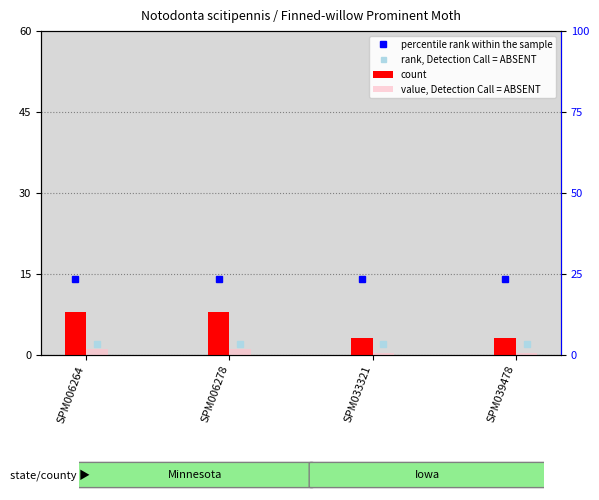

Reading left to right, what are all the values shown in this chart?

count: 8.1	8.1	3.2	3.2
value, Detection Call = ABSENT: 1.0	1.0	0.4	0.4